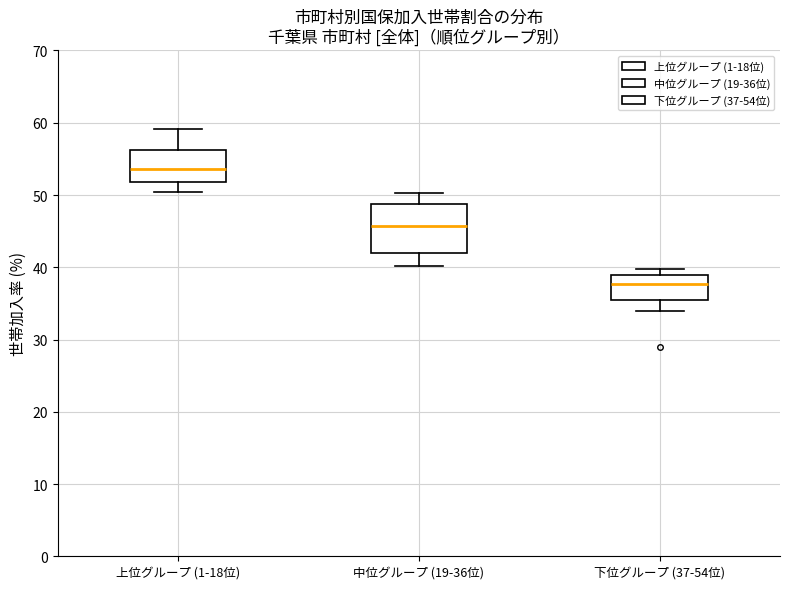

Where is the lower edge of the box for 上位グループ (1-18位) on the y-axis? The values are not printed on the chart, so give them approximately, as read against the axis.

52